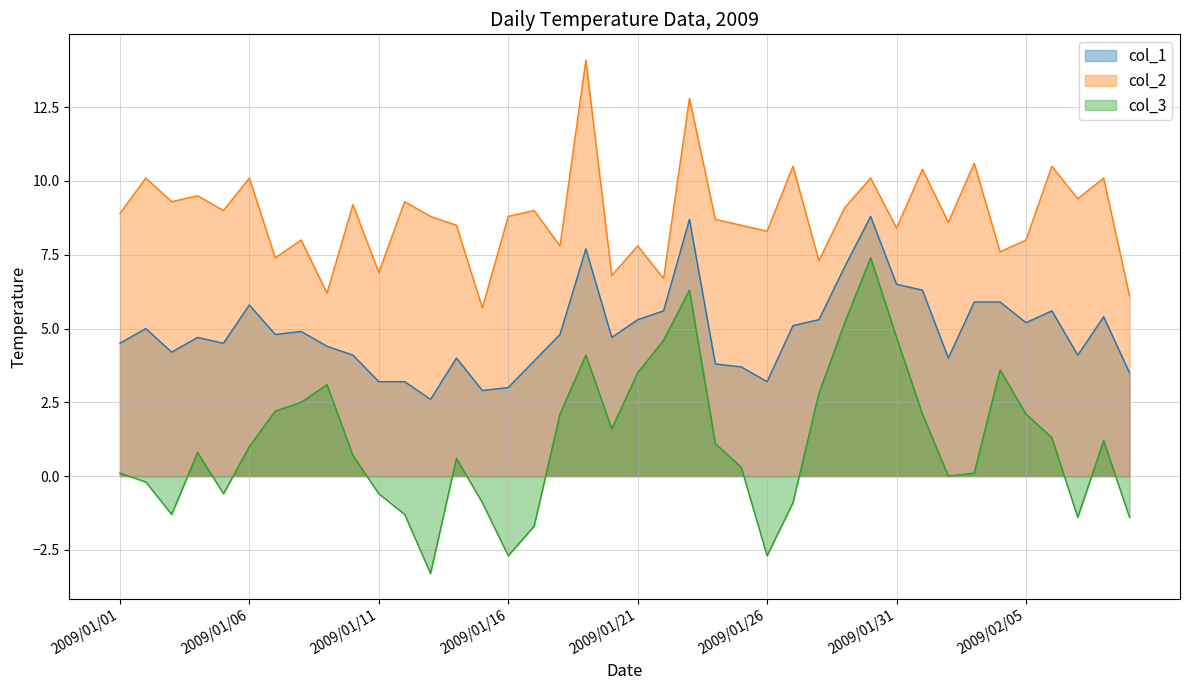

How many values in the col_3 series exceed 1?

19